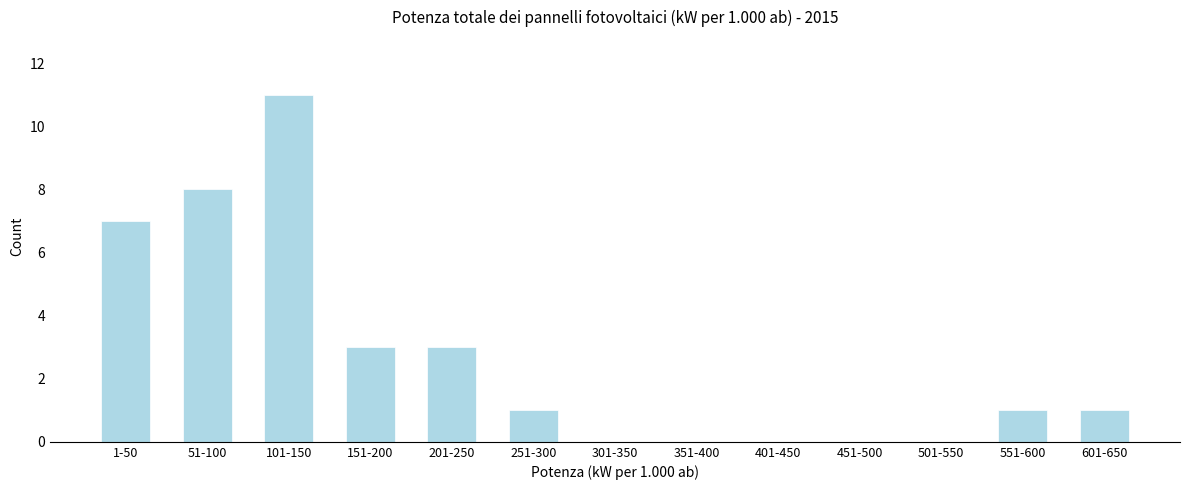

Reading left to right, list all the values displayed in this chart.

1-50=7	51-100=8	101-150=11	151-200=3	201-250=3	251-300=1	301-350=0	351-400=0	401-450=0	451-500=0	501-550=0	551-600=1	601-650=1